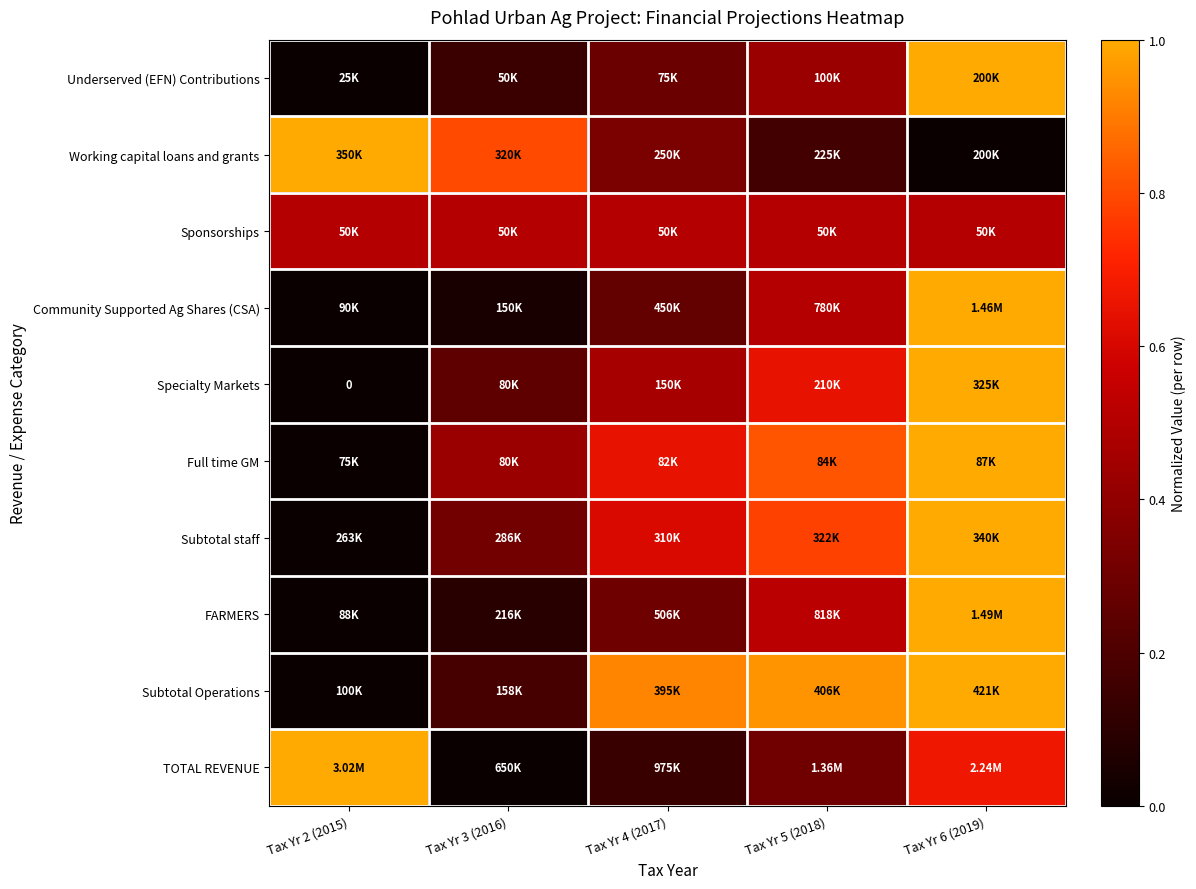

Which has a higher value, Tax Yr 6 (2019) or Tax Yr 4 (2017)?

Tax Yr 6 (2019)